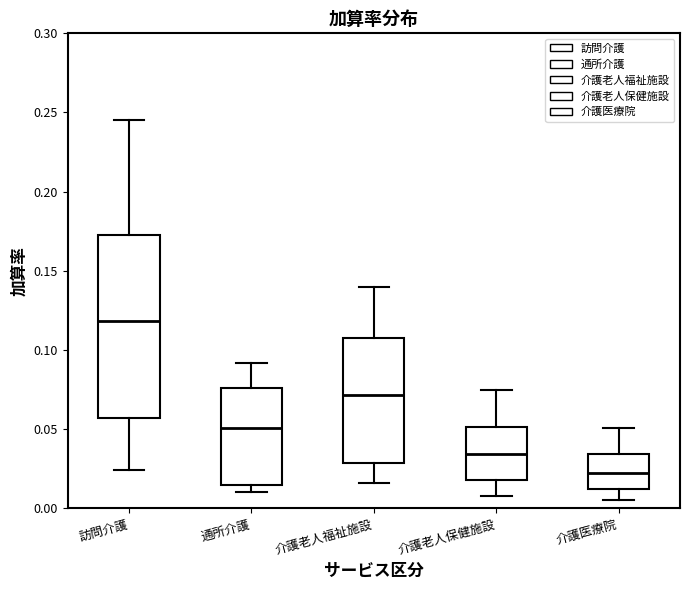

Where is the upper edge of the box for 介護医療院 on the y-axis? The values are not printed on the chart, so give them approximately, as read against the axis.

0.035